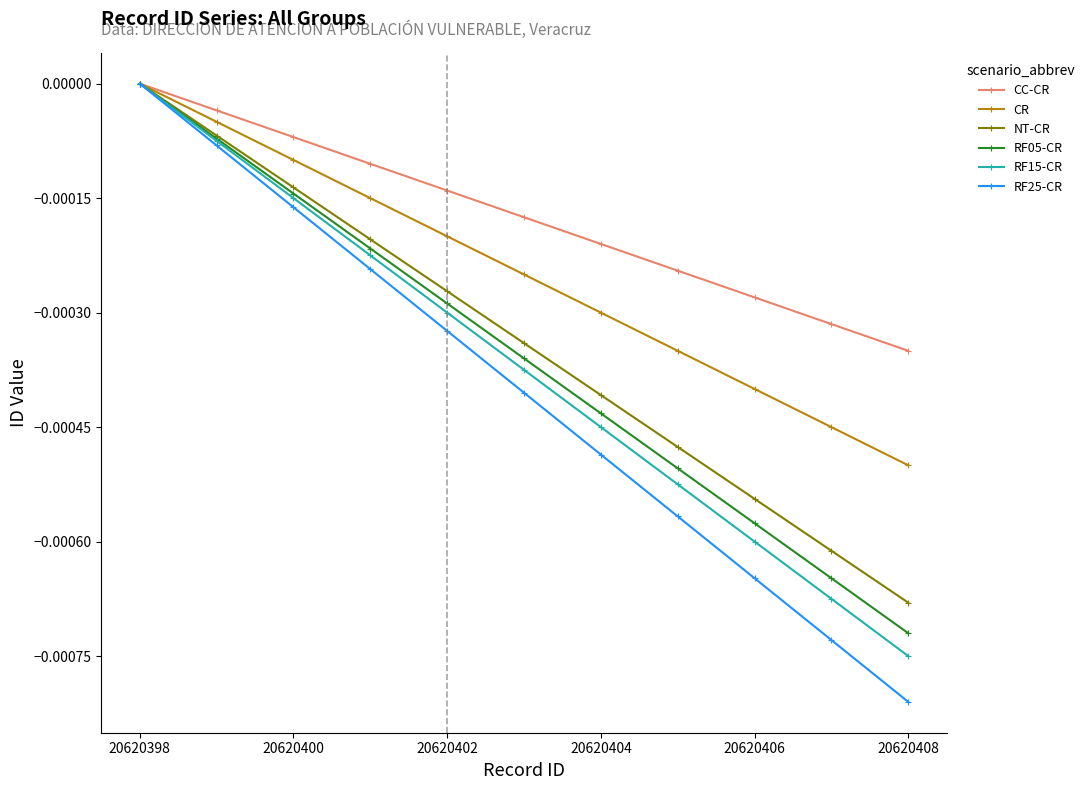

How many data points in CR are less than 0?

10